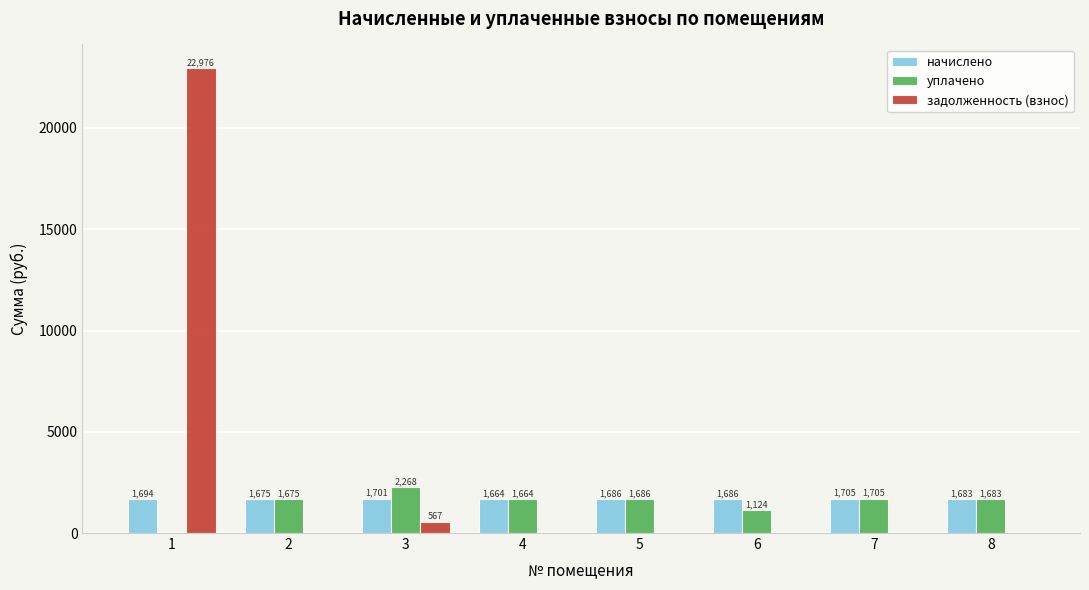

What is the greatest value displayed?

22976.3